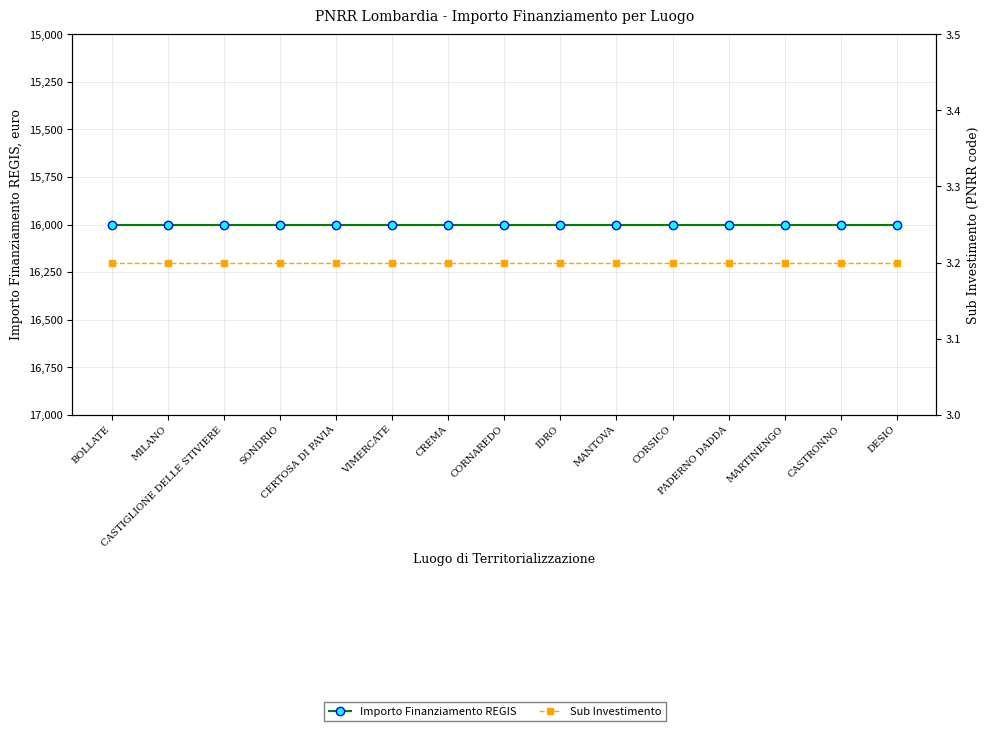

What is the label of the 14th point from the right?

MILANO